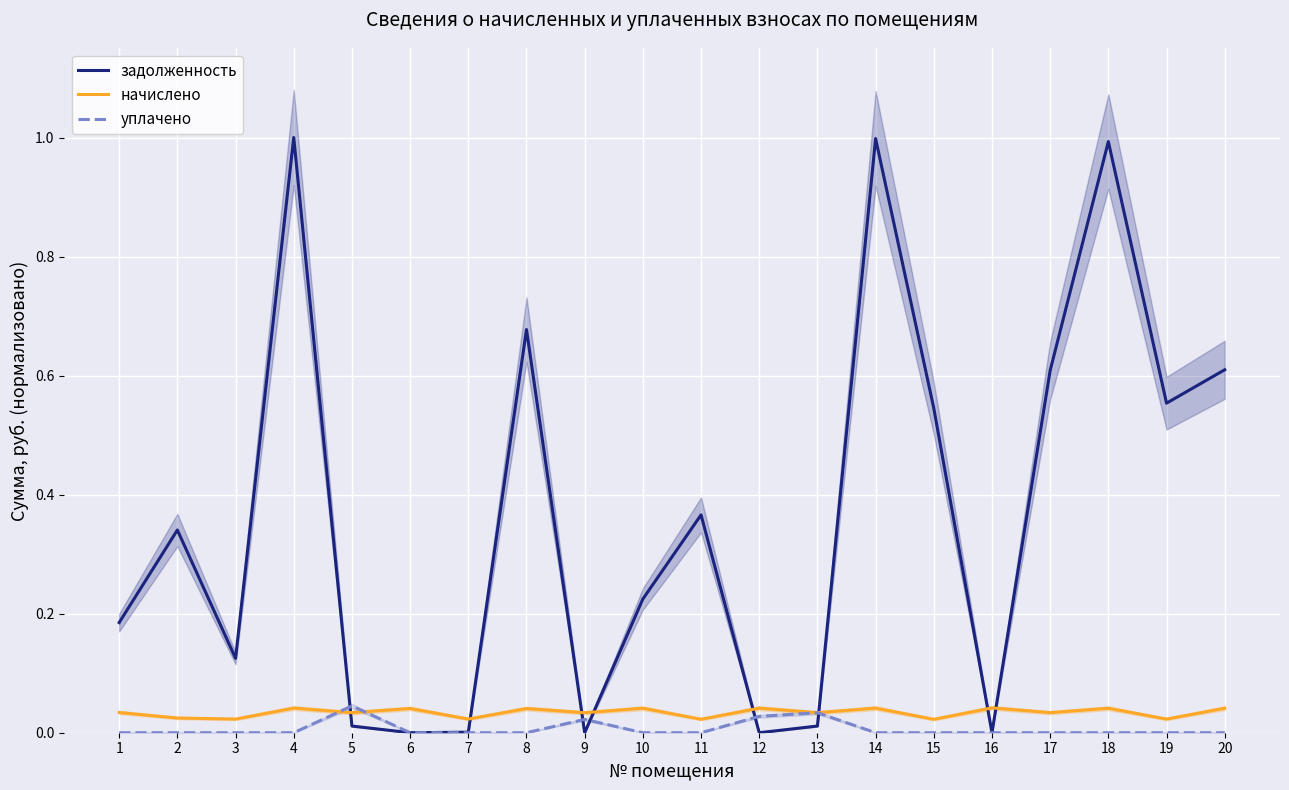

At which label is уплачено closest to 0?

1